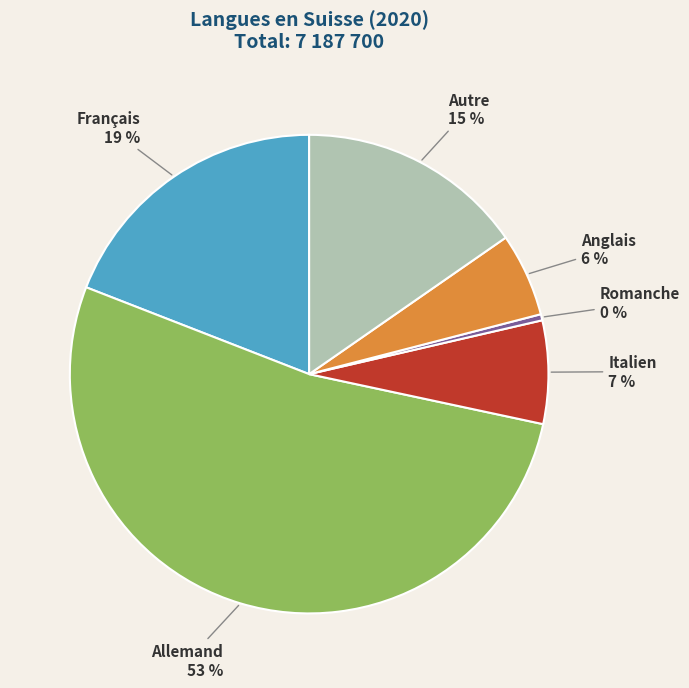

What percentage is the Français slice, to the nearest percent?

19%